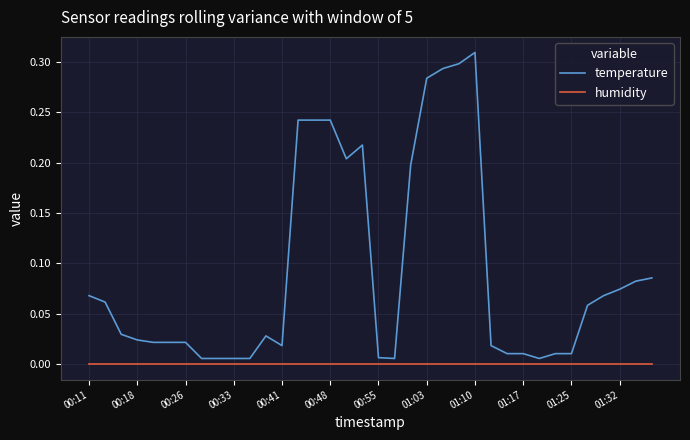

Which series has the widest spread of values?

temperature